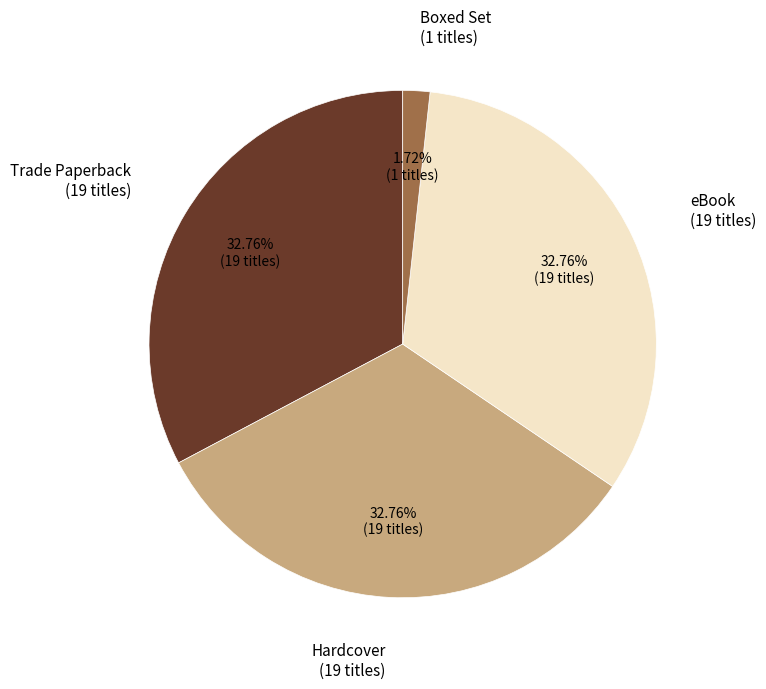

Approximately how many times larger is the value at Trade Paperback compared to eBook?

1.0